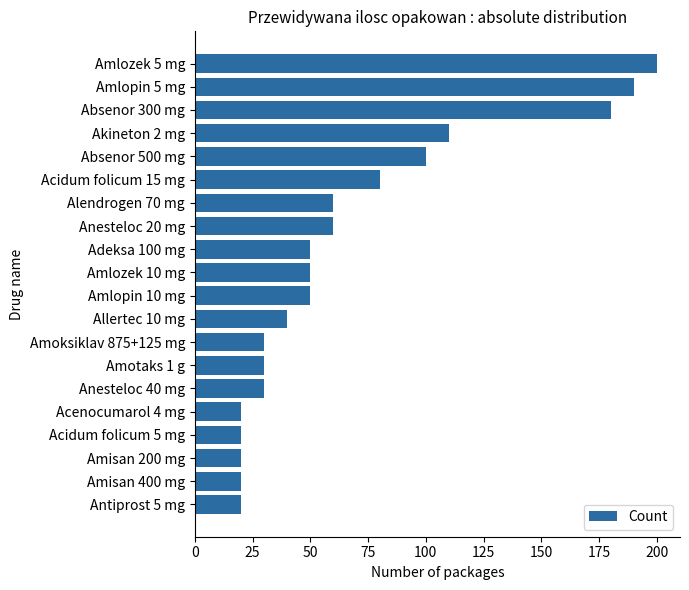

At which label is the value closest to 110?

Akineton 2 mg